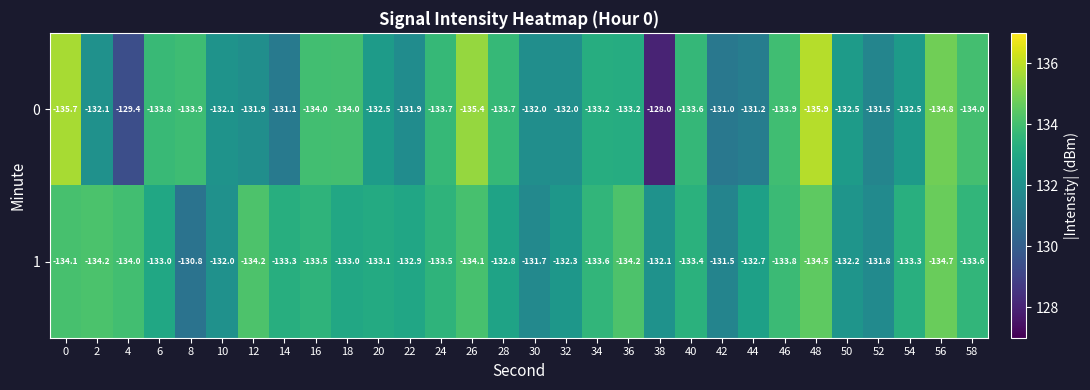

The value of 1 at 38 is -86.3. True or false?

False